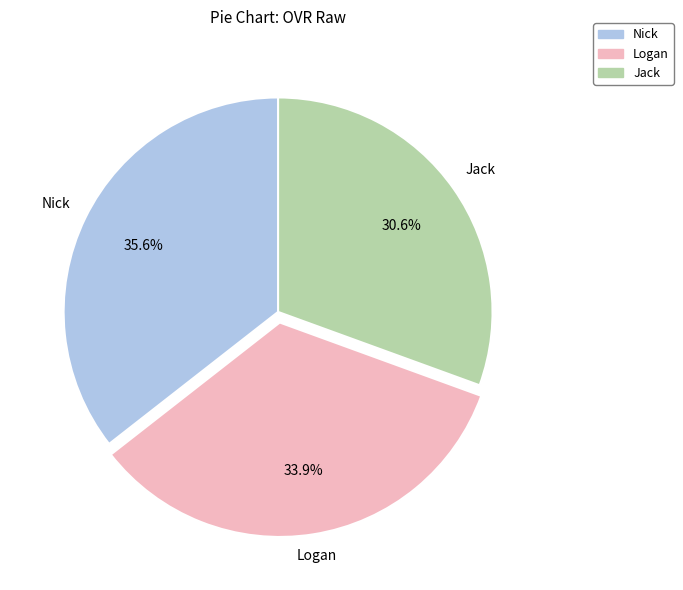

Does Logan account for over 50% of the chart?

No